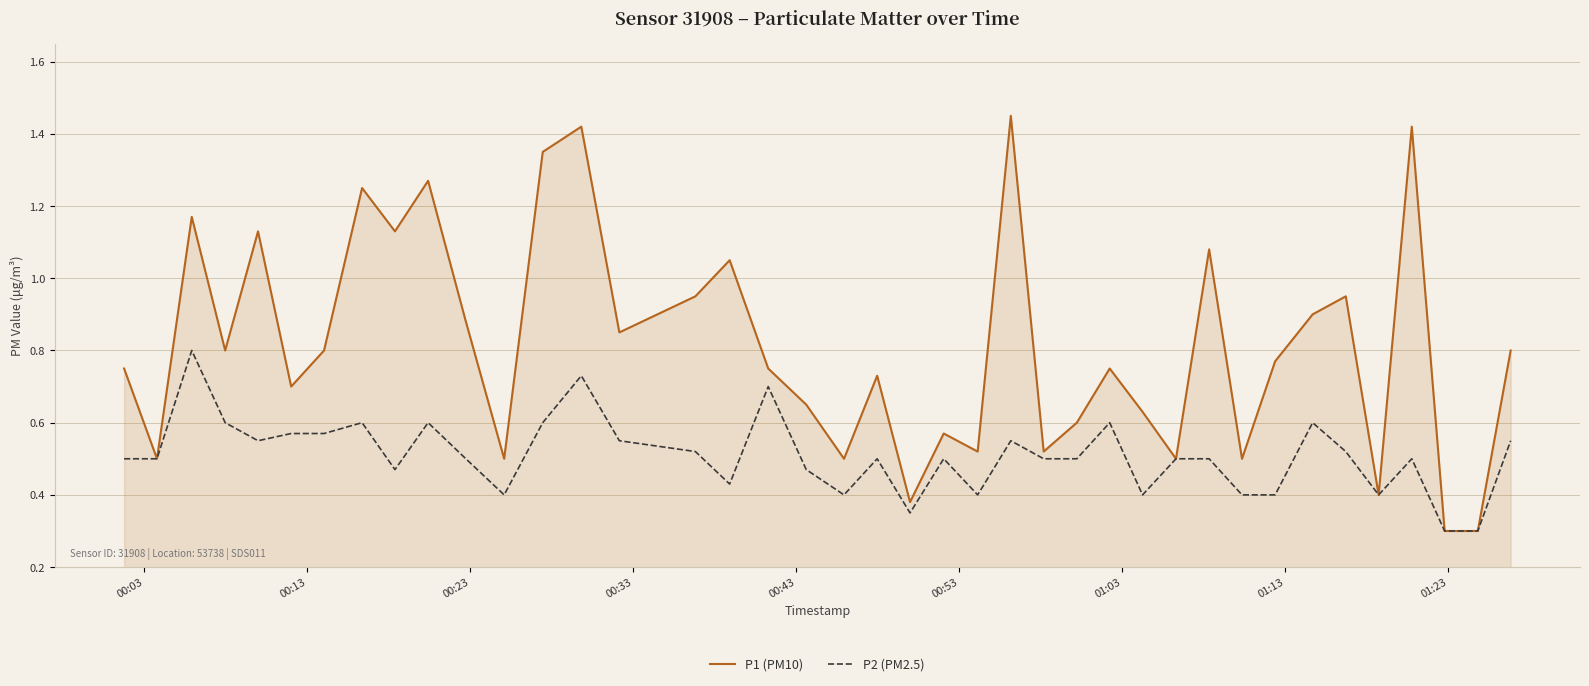

List the series in order of their peak value, lowest first.

P2 (PM2.5), P1 (PM10)